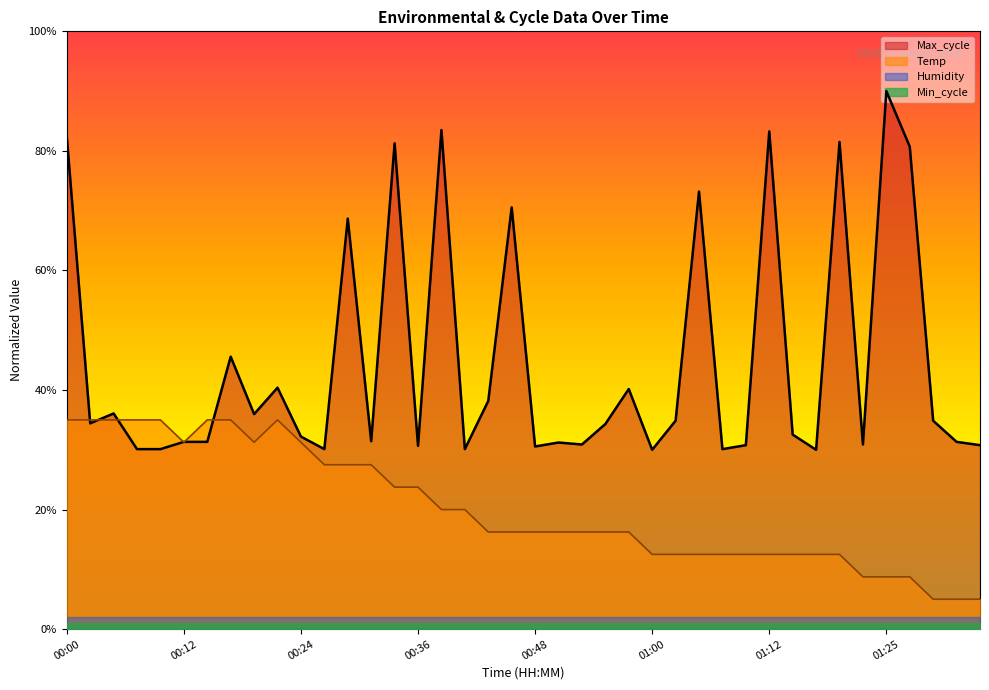

What are all the series names shown in the legend?

Max_cycle, Temp, Humidity, Min_cycle